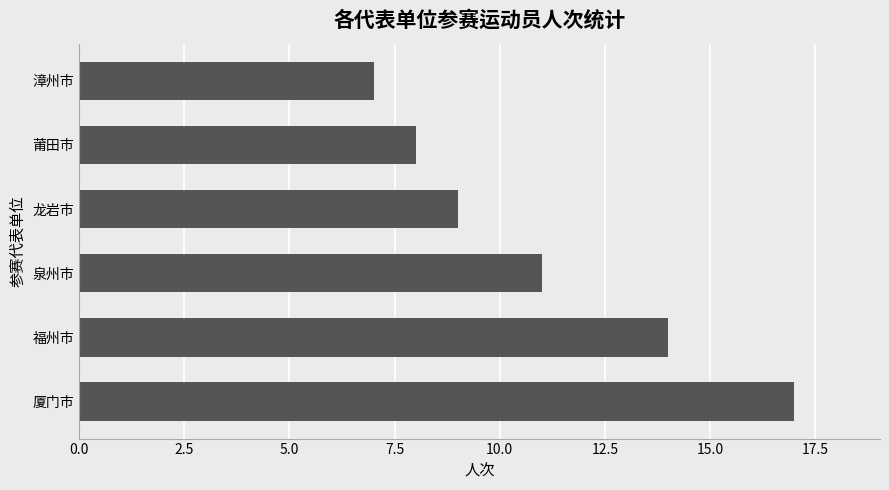

Reading bottom to top, list all the values displayed in this chart.

17	14	11	9	8	7